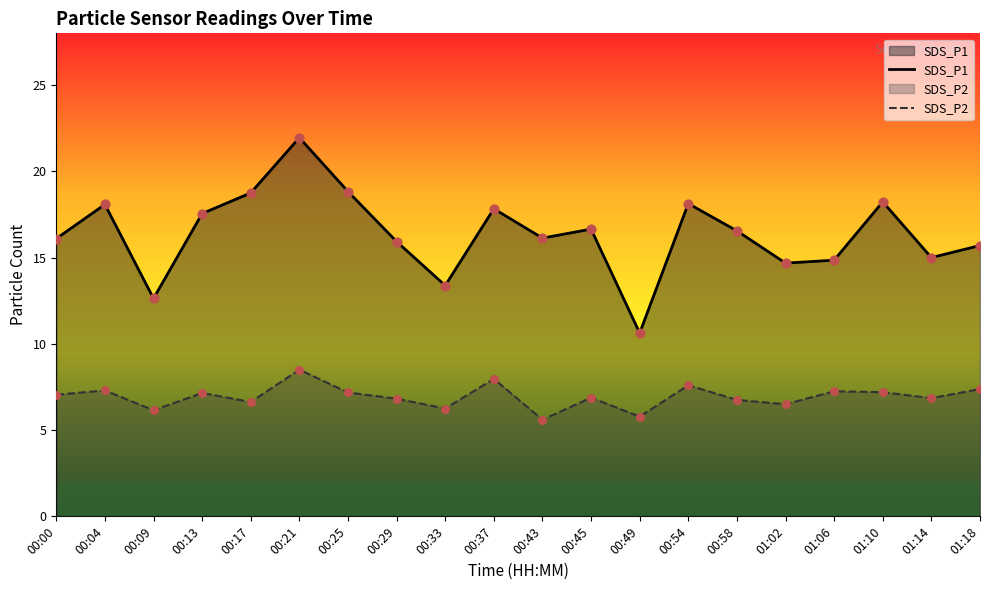

Is the value of SDS_P2 at 00:33 greater than the value of SDS_P1 at 00:04?

No